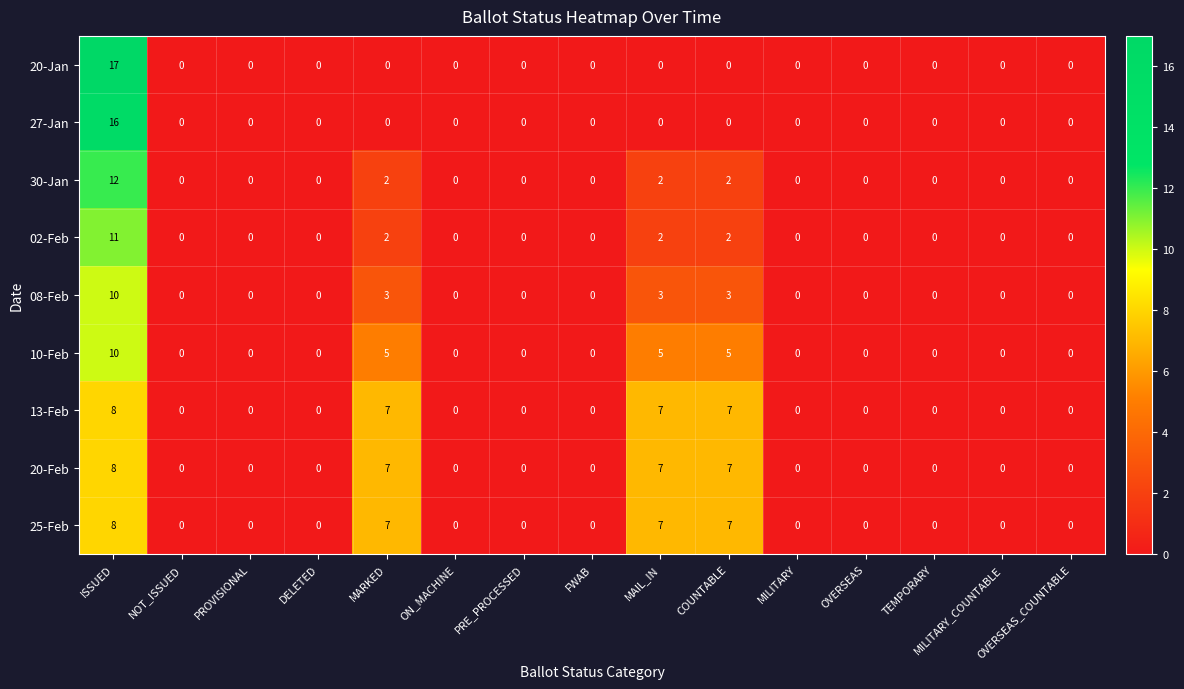

What is the sum of the 08-Feb values at MARKED and ISSUED?

13